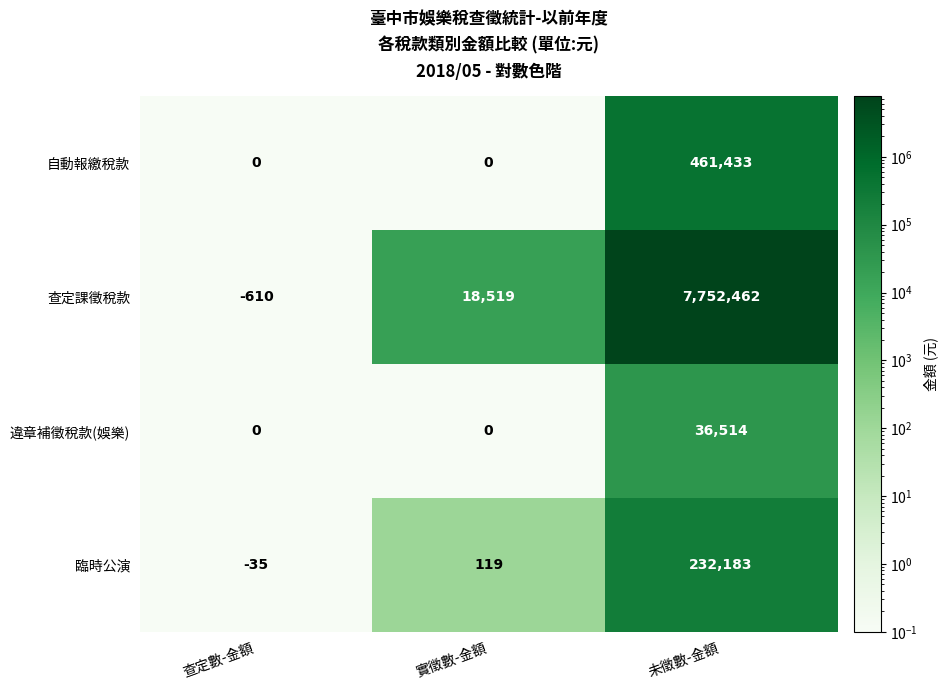

Rank the series at 未徵數-金額 from lowest to highest value.

違章補徵稅款(娛樂), 臨時公演, 自動報繳稅款, 查定課徵稅款